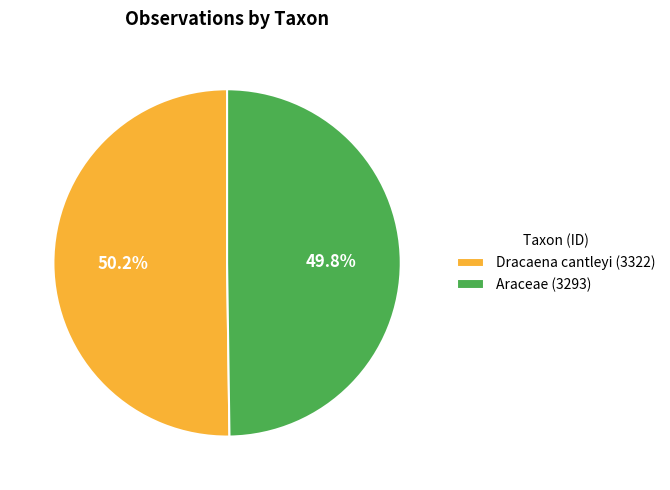

Approximately how many times larger is the value at Araceae (3293) compared to Dracaena cantleyi (3322)?

1.0